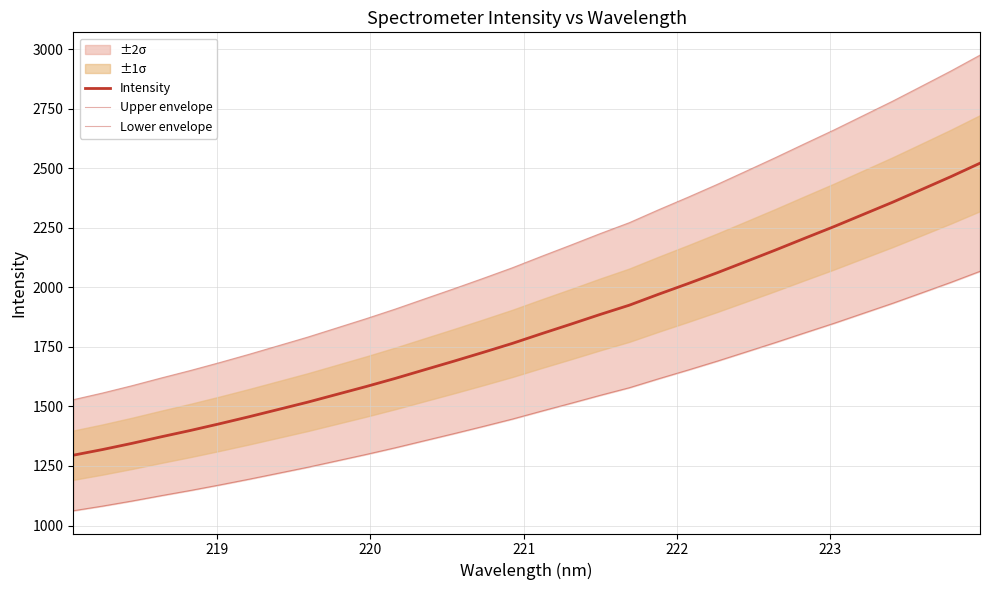

Reading right to left, what are all the values shown in this chart?

Intensity: 2521.4	2464.7	2410.7	2357.1	2306.1	2255.0	2206.1	2156.7	2108.7	2061.0	2015.4	1971.0	1925.1	1886.1	1845.3	1805.5	1764.6	1726.9	1689.9	1653.9	1617.7	1583.4	1550.5	1517.7	1487.1	1456.6	1427.3	1399.1	1372.4	1344.8	1319.0	1295.2
Upper envelope: 2975.2	2908.4	2844.6	2781.3	2721.2	2660.9	2603.2	2544.9	2488.3	2432.0	2378.1	2325.8	2271.6	2225.6	2177.5	2130.4	2082.3	2037.7	1994.1	1951.6	1908.9	1868.4	1829.6	1790.9	1754.8	1718.8	1684.2	1650.9	1619.4	1586.9	1556.4	1528.3
Lower envelope: 2067.5	2021.1	1976.8	1932.8	1891.0	1849.1	1809.0	1768.5	1729.1	1690.0	1652.6	1616.2	1578.6	1546.6	1513.2	1480.5	1447.0	1416.0	1385.7	1356.2	1326.5	1298.4	1271.4	1244.5	1219.5	1194.4	1170.4	1147.2	1125.3	1102.7	1081.6	1062.1